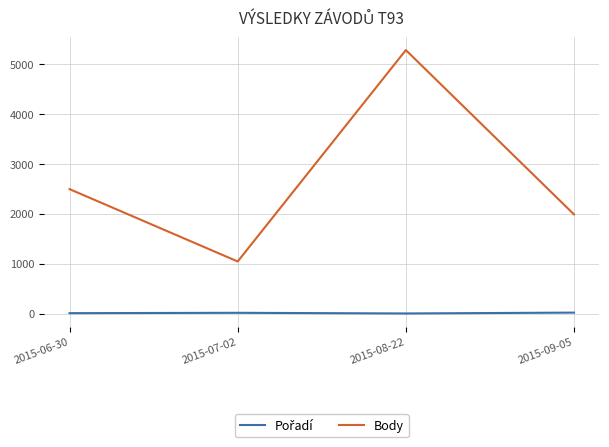

What position from the right is 2015-08-22?

2